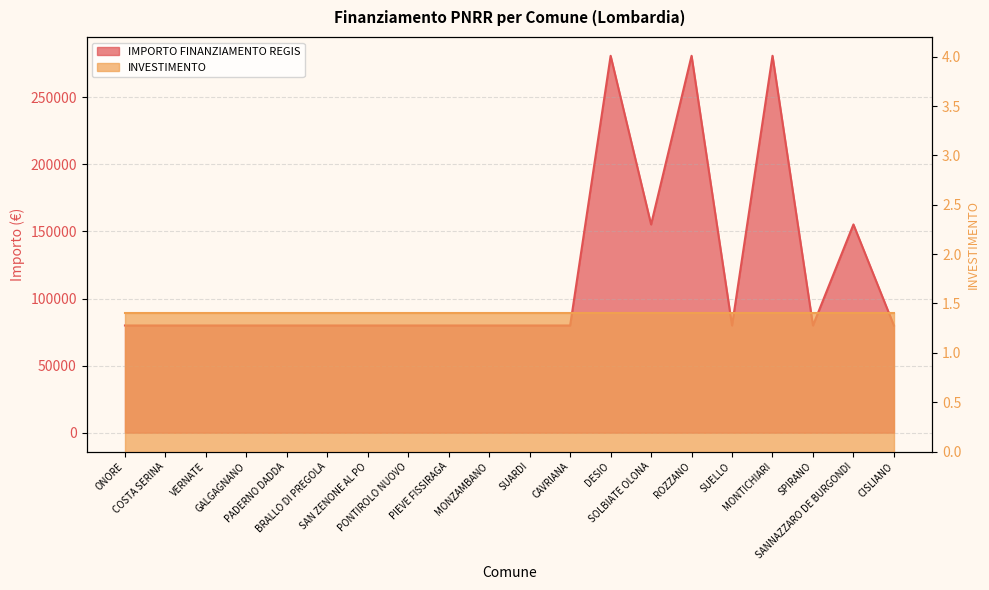

The value at PONTIROLO NUOVO is 135131. True or false?

False